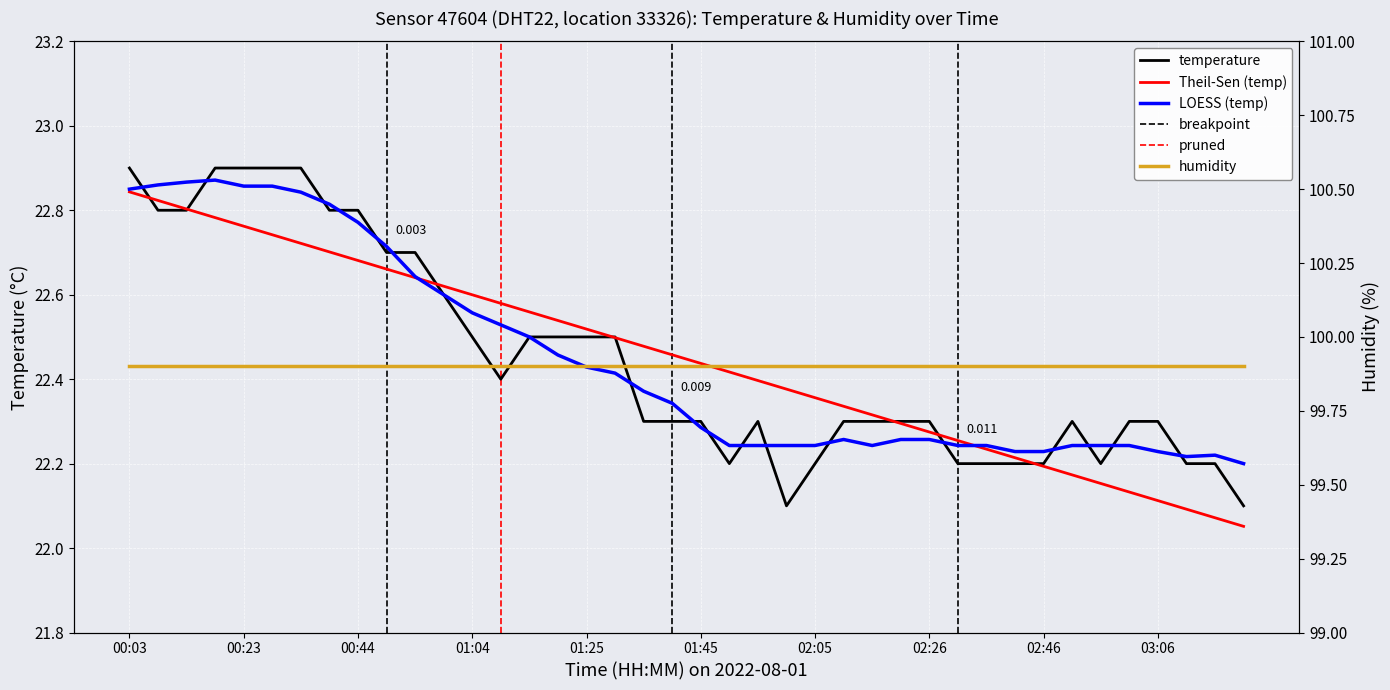

What is the difference between the values at 03:17 and 00:49?

0.5